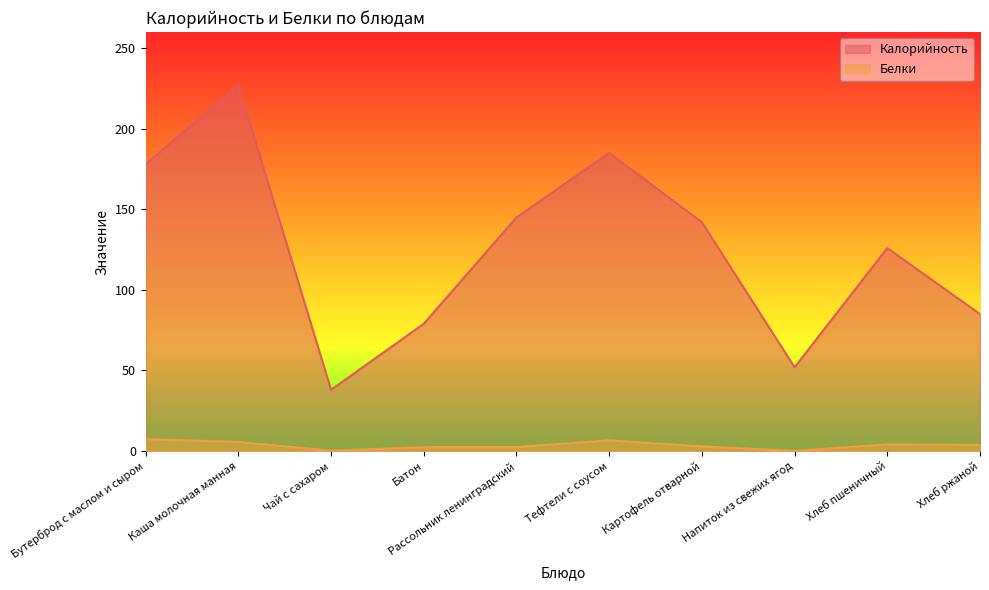

True or false: Калорийность has more than 0 points higher than both neighbors.

True